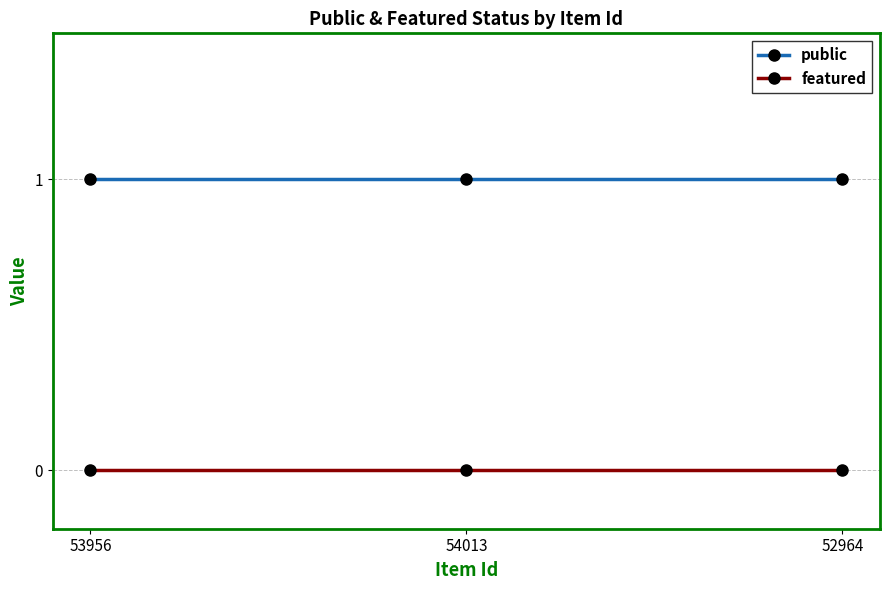

At 52964, list the series in order from smallest to largest.

featured, public